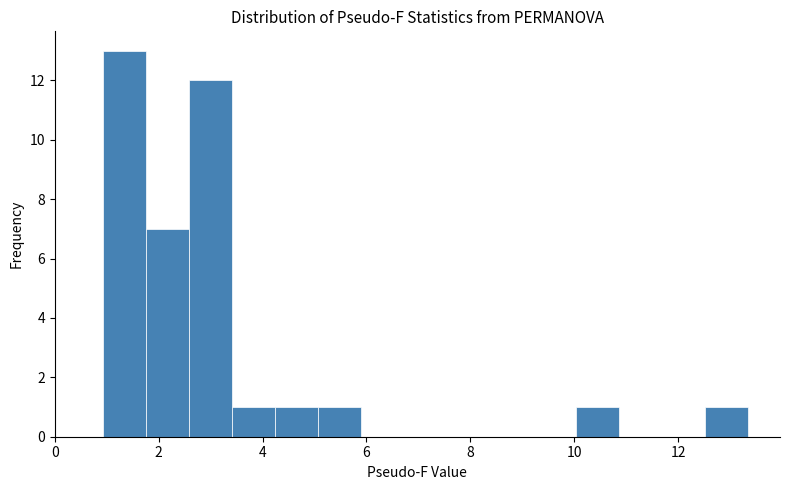

Reading left to right, transcribe this chart: for each bar, give the range it covers on the x-axis and its height. Neither the bar edges nor the heights are printed on the chart, so give them approximately, as read against the axes.

1.0 to 1.8: 13
1.8 to 2.6: 7
2.6 to 3.4: 12
3.4 to 4.2: 1
4.2 to 5.0: 1
5.0 to 5.8: 1
5.8 to 6.8: 0
6.8 to 7.6: 0
7.6 to 8.4: 0
8.4 to 9.2: 0
9.2 to 10.0: 0
10.0 to 10.8: 1
10.8 to 11.6: 0
11.6 to 12.6: 0
12.6 to 13.4: 1